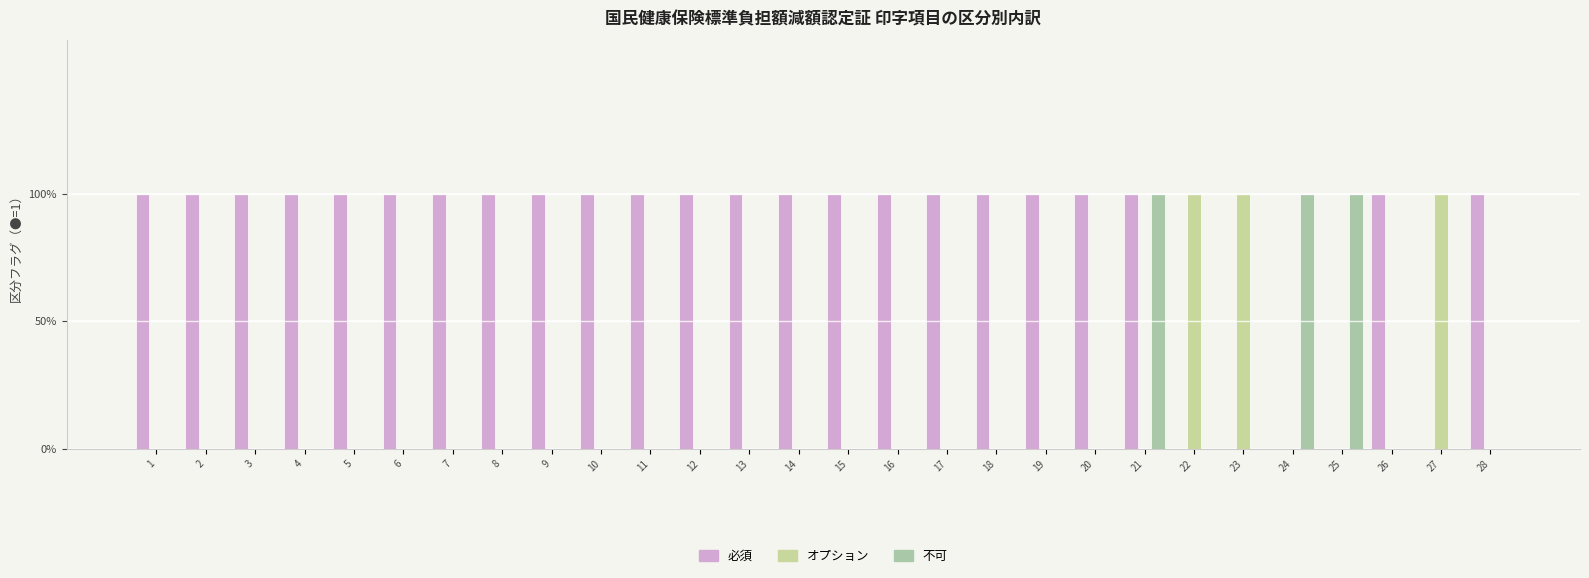

Are the bars grouped side by side (vs. stacked)?

Yes